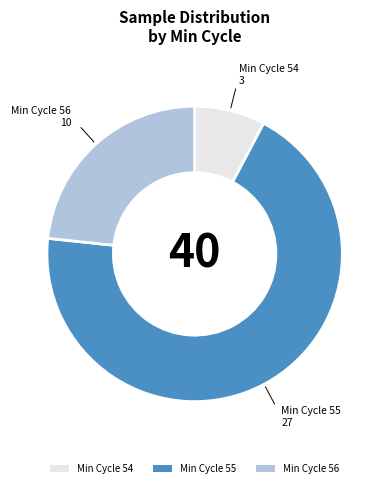

Rank the categories by value from highest to lowest.

Min Cycle 55, Min Cycle 56, Min Cycle 54